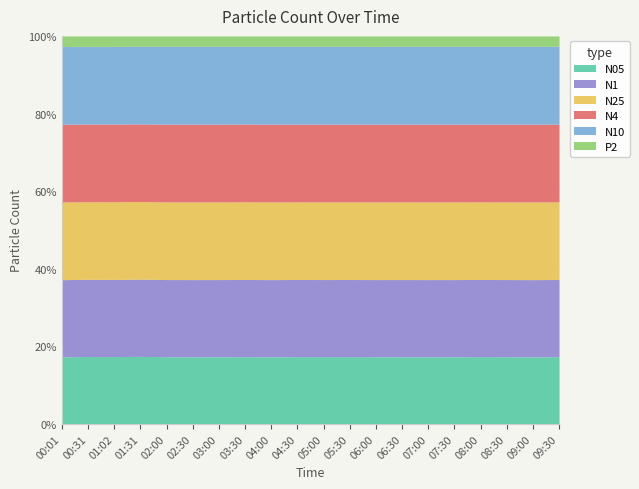

List the series in order of their peak value, highest first.

N25, N4, N10, N1, N05, P2